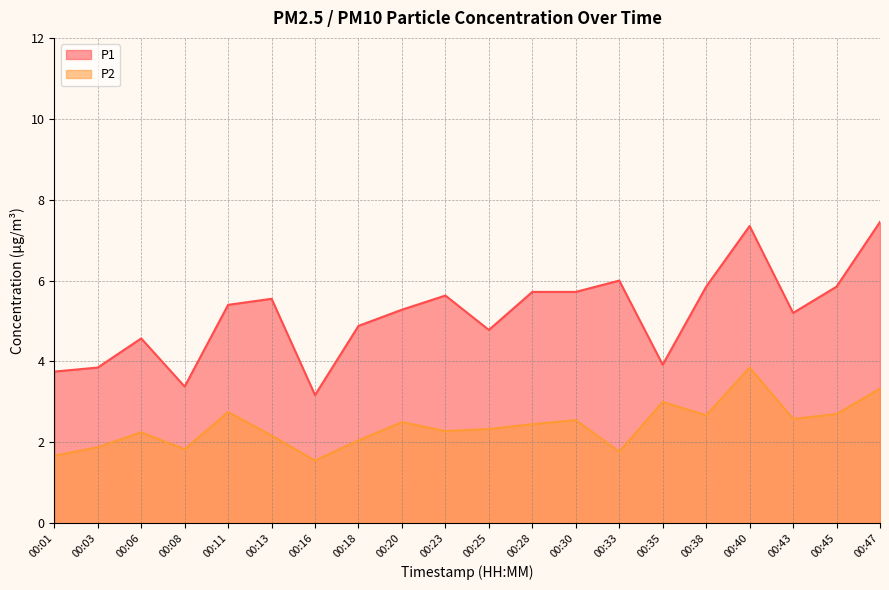

What is the average value of the P1 series?

5.2